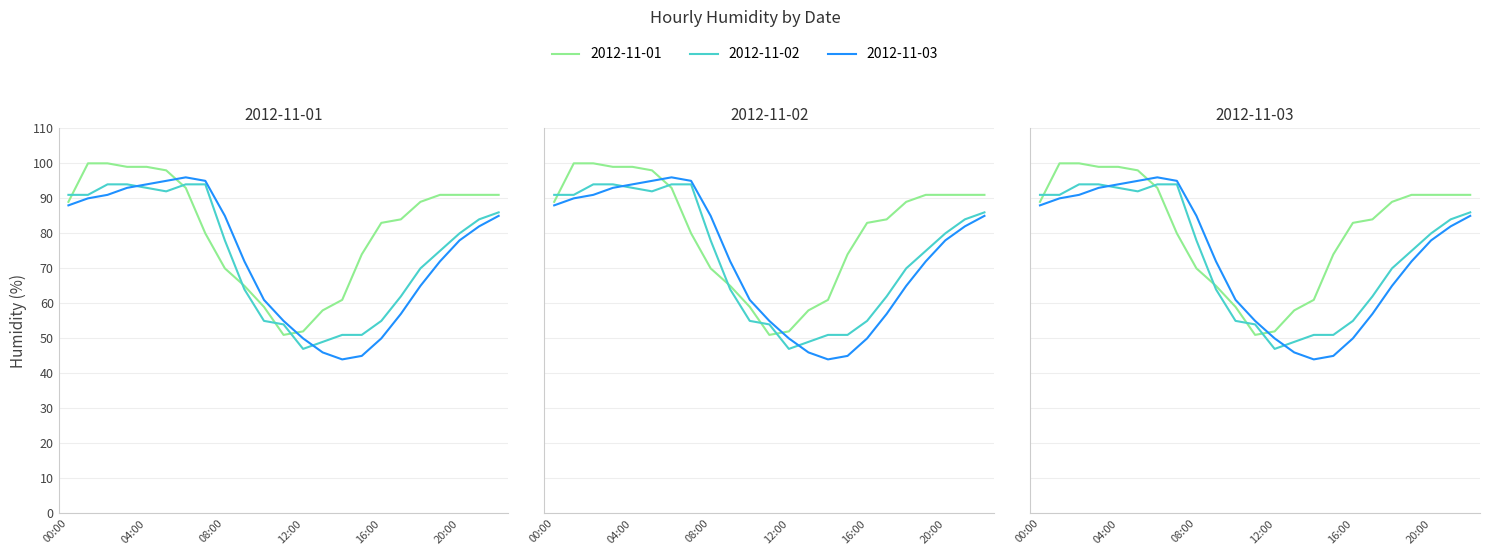

Which series has the largest range (max minus min)?

2012-11-03